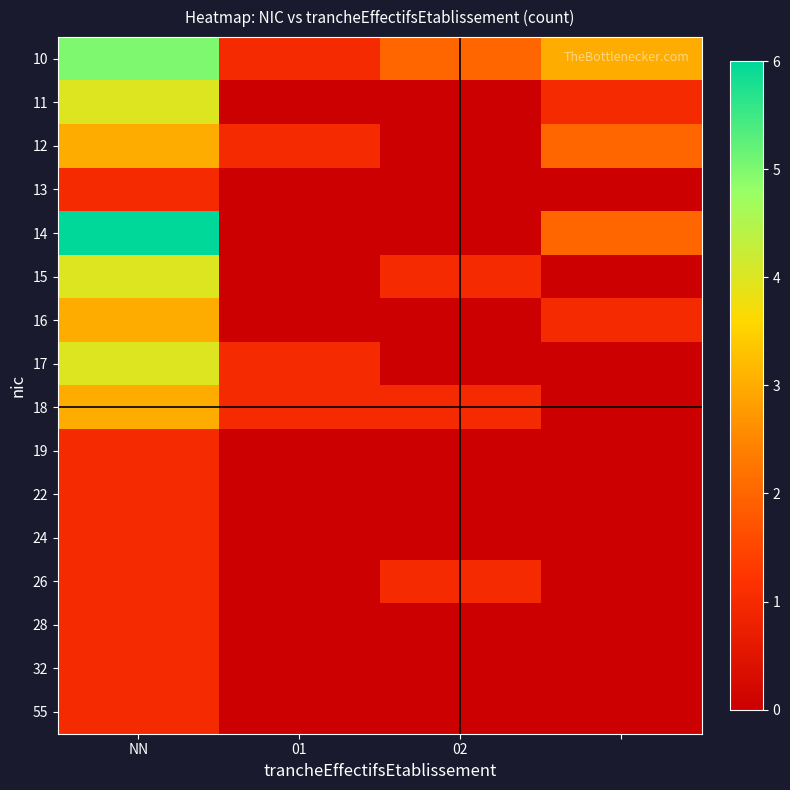

How many categories are shown in the chart?

4